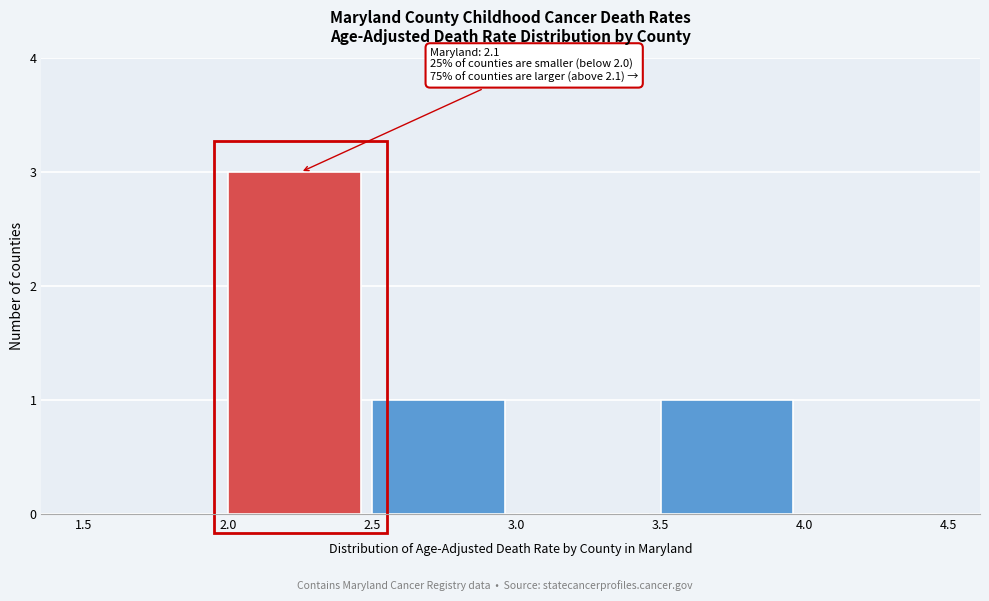

Which range on the x-axis has the tallest bar?

2.0 to 2.5